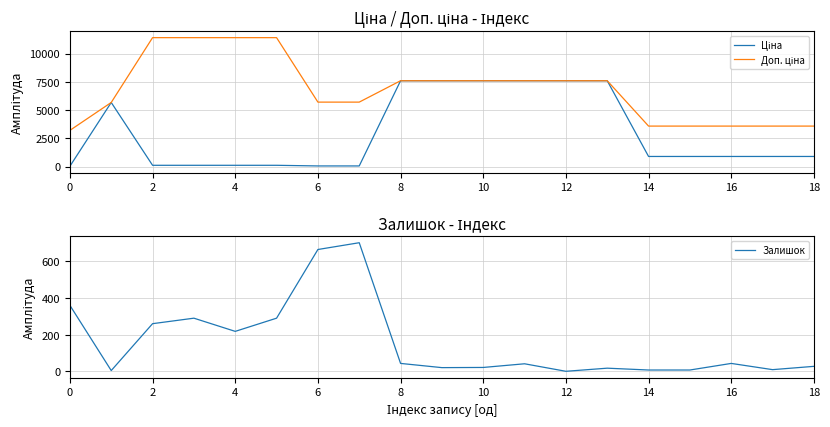

Does the chart have visible grid lines?

Yes